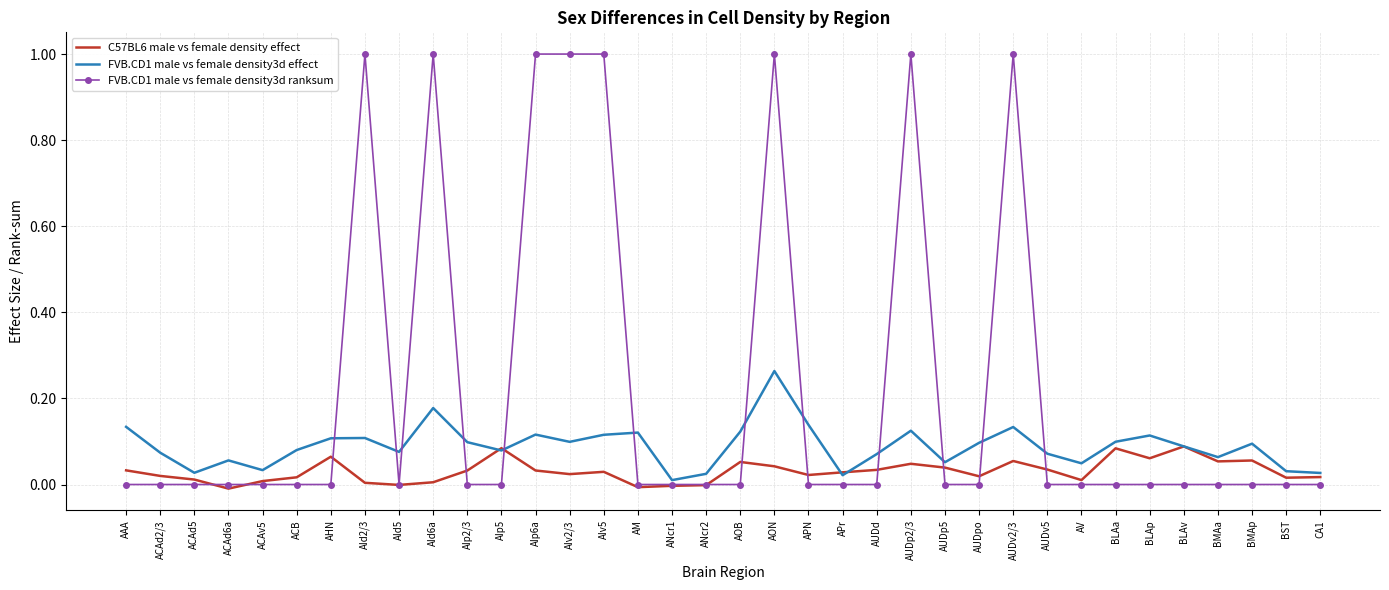

List the series in order of their overall mean, highest first.

FVB.CD1 male vs female density3d ranksum, FVB.CD1 male vs female density3d effect, C57BL6 male vs female density effect